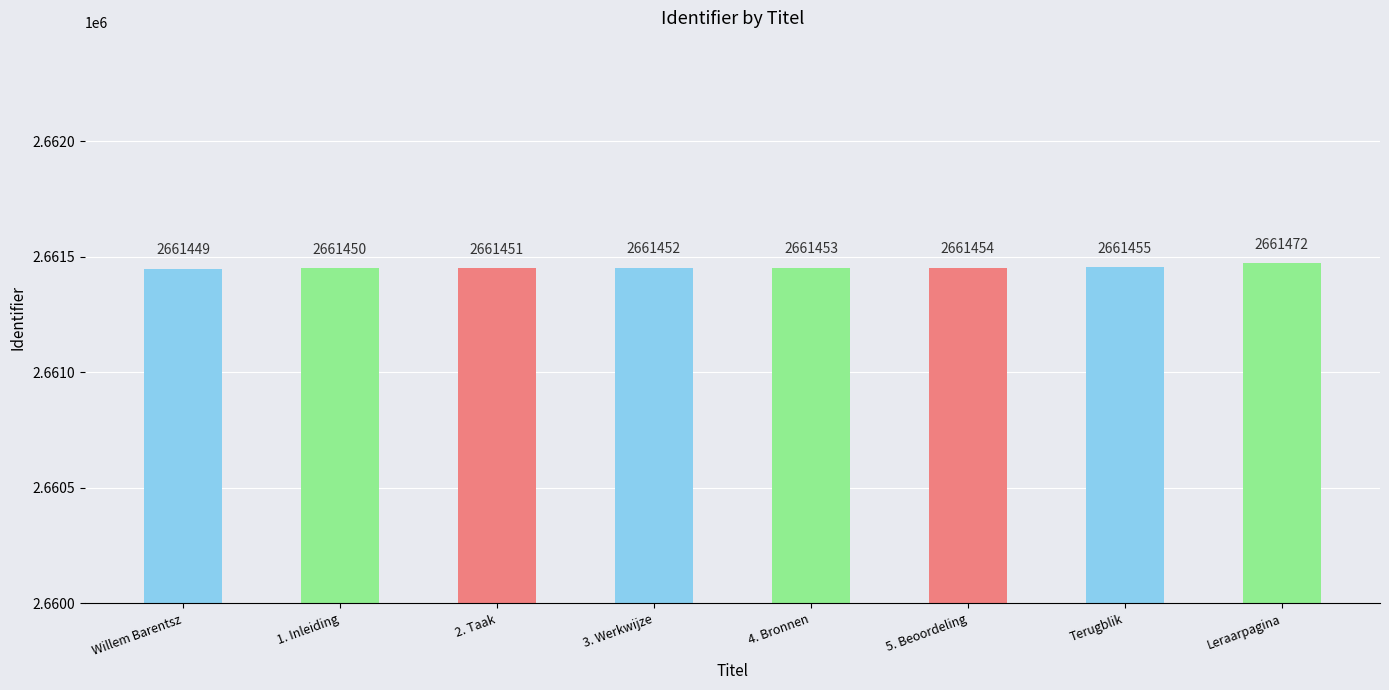

Are the bars horizontal?

No